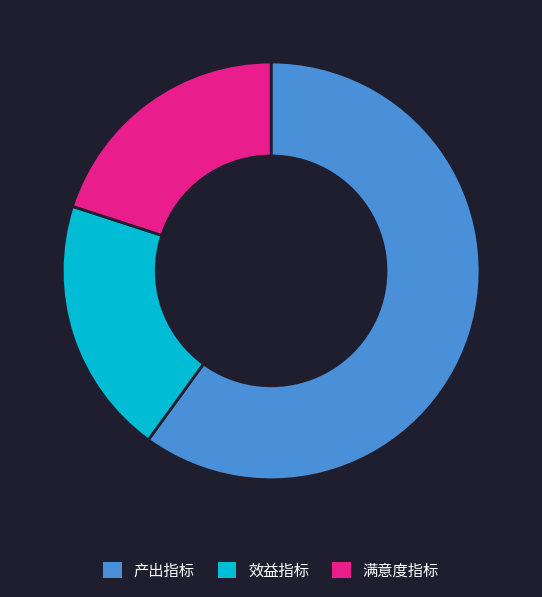

Approximately how many times larger is the value at 产出指标 compared to 满意度指标?

3.0